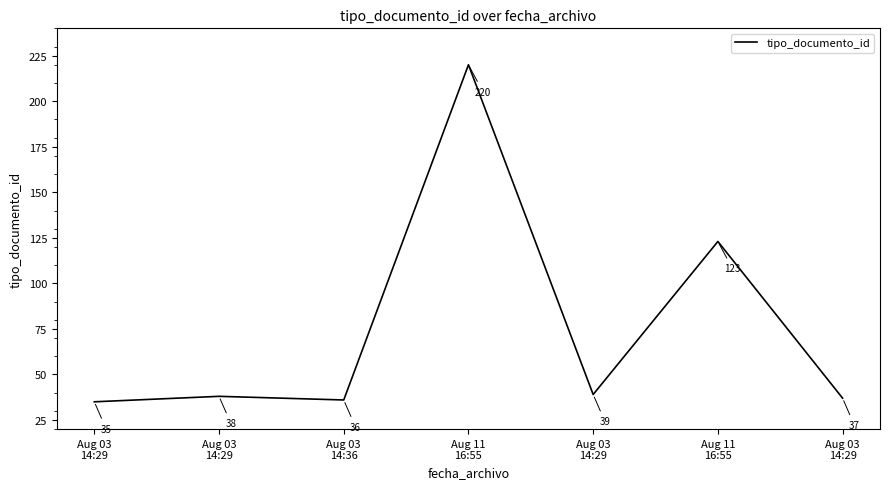

The chart shows a value of 21 at Aug 03
14:36. True or false?

False